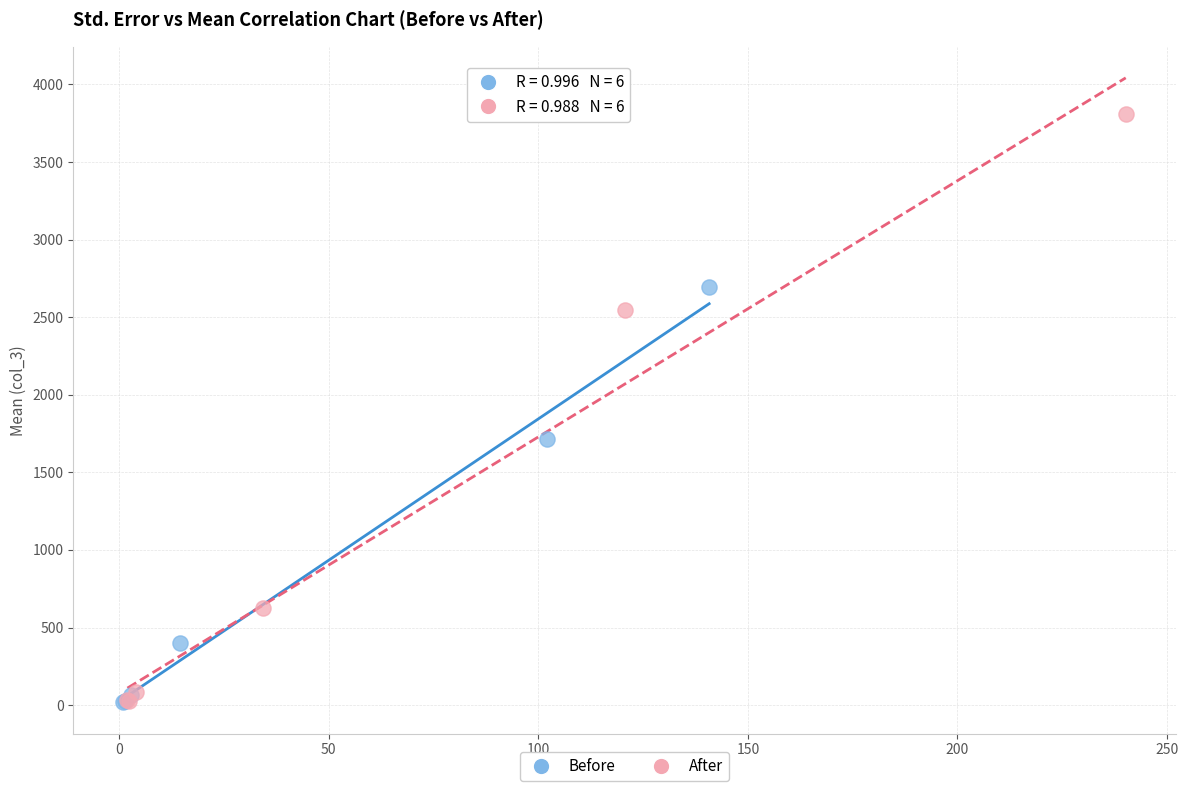

Which series has the largest Y range (max minus min)?

After